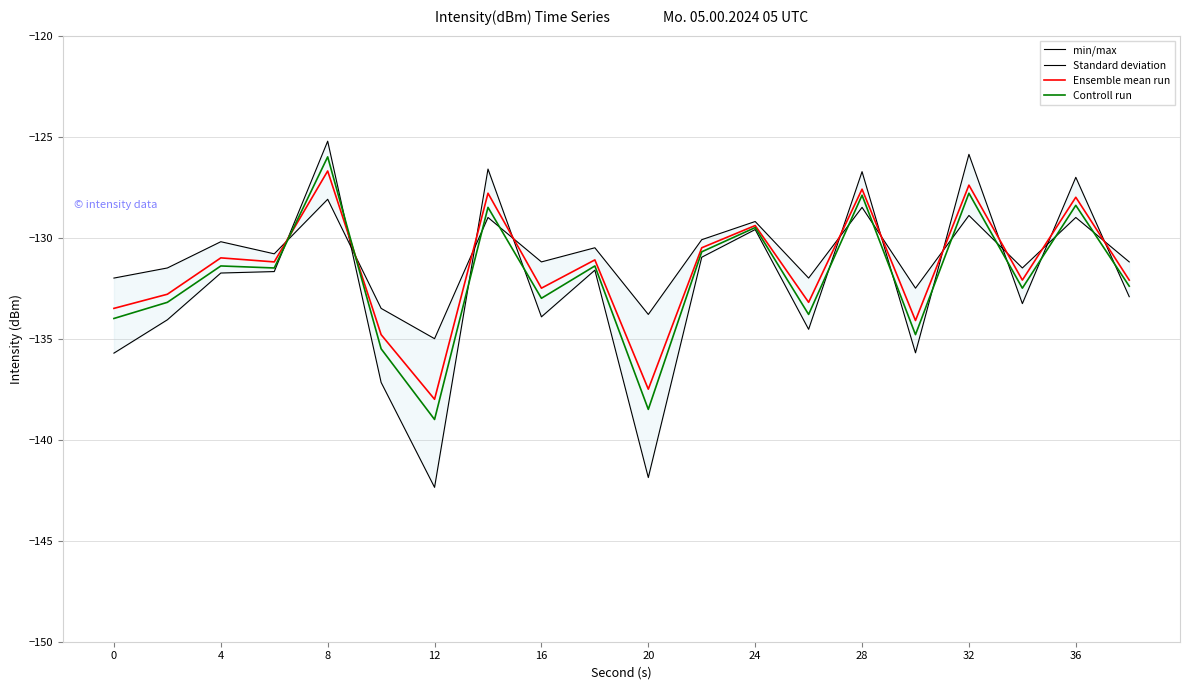

Which series has the widest spread of values?

min/max